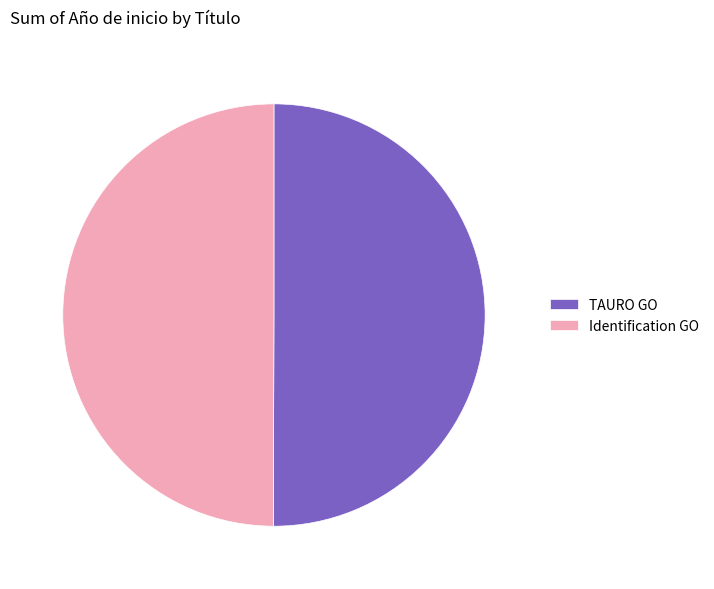

Is the sum of TAURO GO and Identification GO greater than half?

Yes